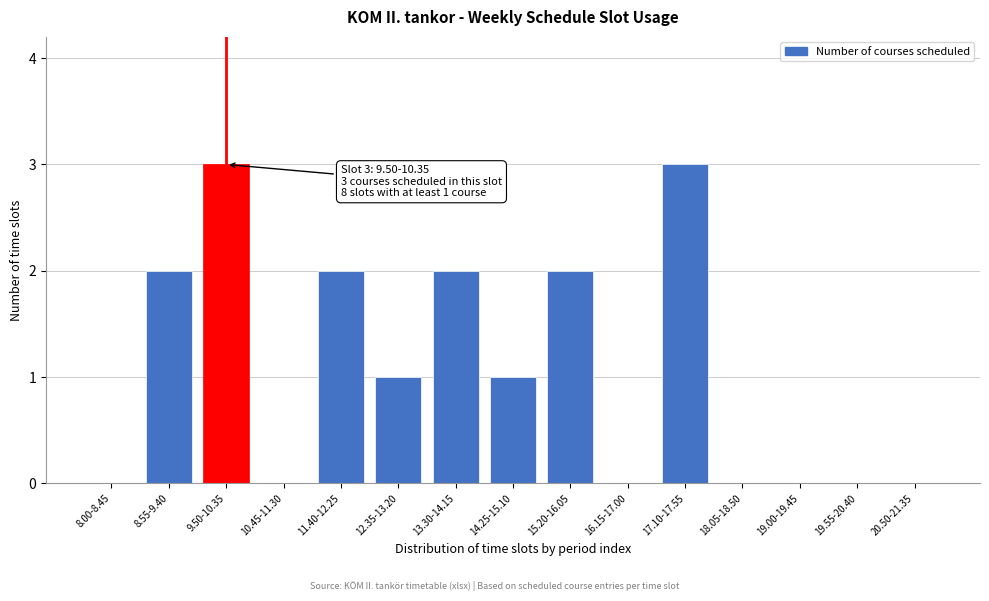

Reading right to left, what are all the values shown in this chart?

20.50-21.35=0	19.55-20.40=0	19.00-19.45=0	18.05-18.50=0	17.10-17.55=3	16.15-17.00=0	15.20-16.05=2	14.25-15.10=1	13.30-14.15=2	12.35-13.20=1	11.40-12.25=2	10.45-11.30=0	9.50-10.35=3	8.55-9.40=2	8.00-8.45=0